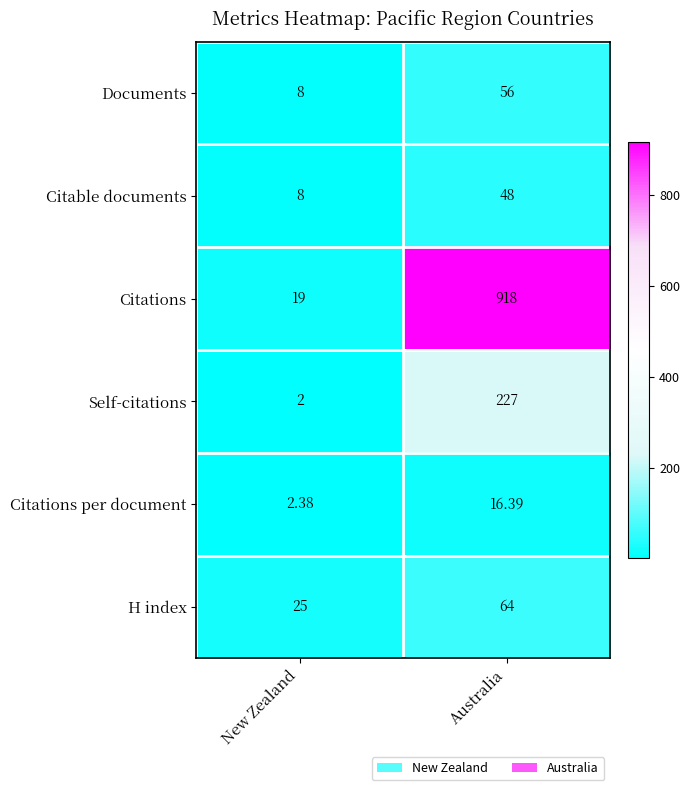

At which label does Citations per document first exceed 16?

Australia